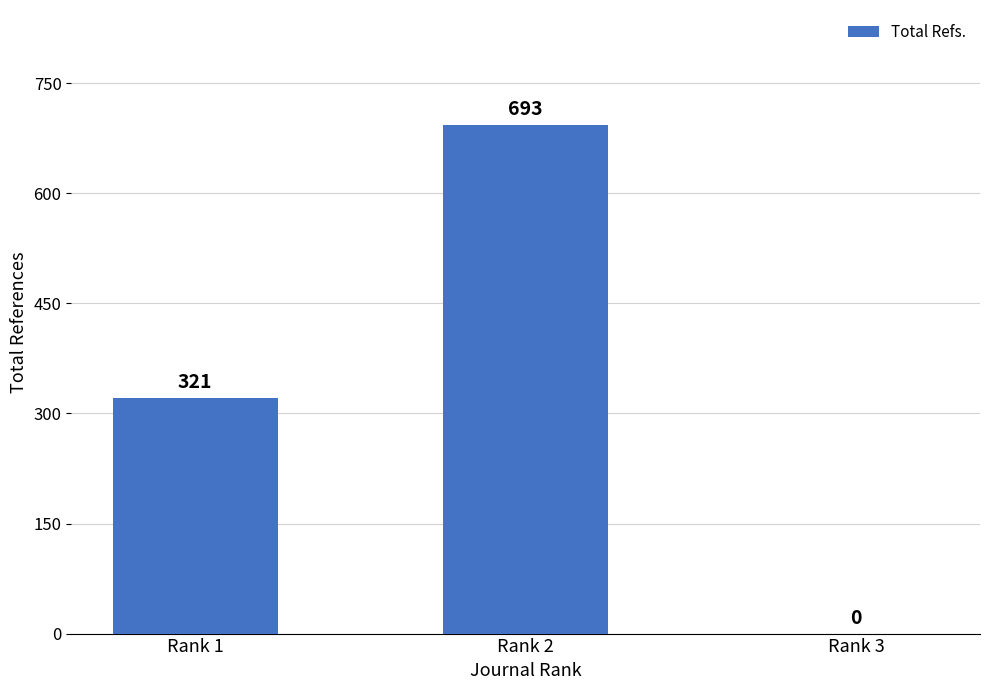

How many values are between 0 and 693?

3